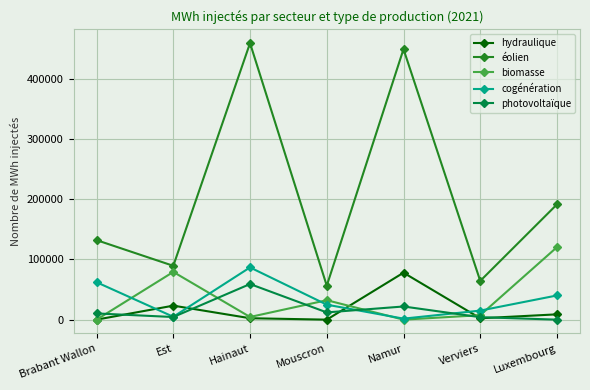

True or false: éolien and biomasse cross at least once.

False